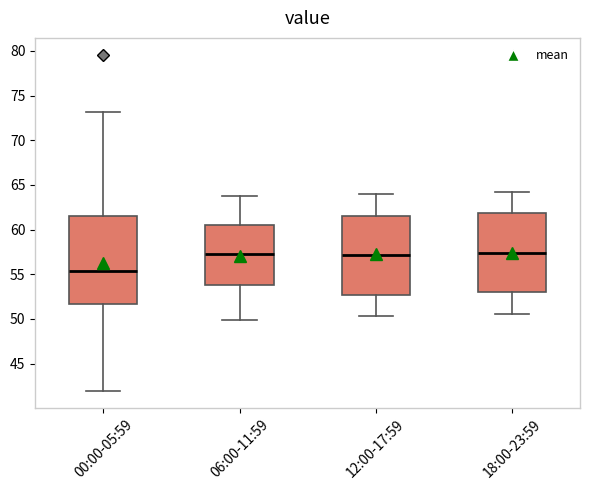

Which box is the tallest, from its lower edge to its upper edge?

00:00-05:59